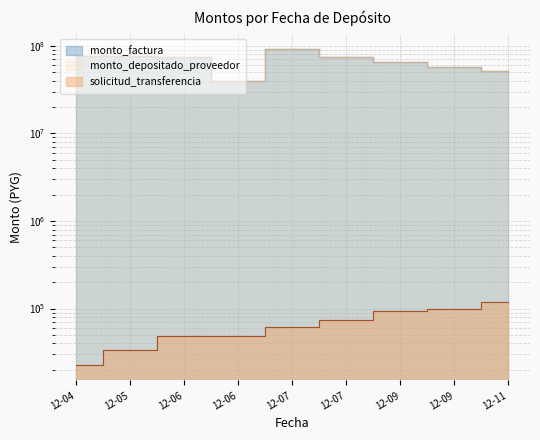

What are all the series names shown in the legend?

monto_factura, monto_depositado_proveedor, solicitud_transferencia